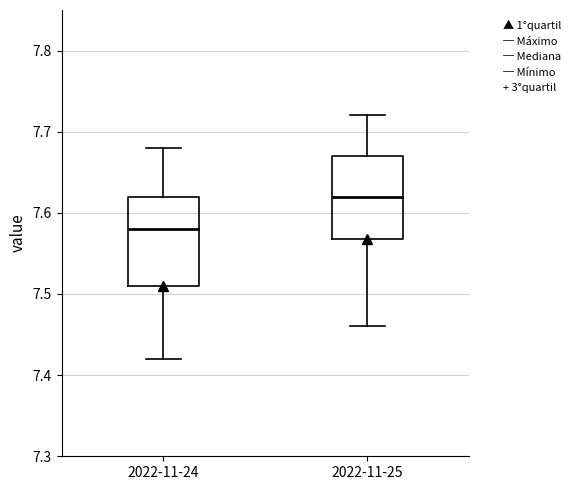

Reading left to right, read every box against the y-axis: the position of its median line, the range the box covers, and the ends of its whiskers. The values are not printed on the chart, so give them approximately, as read against the axis.

2022-11-24: median 7.58, box 7.51 to 7.62, whiskers 7.42 to 7.68
2022-11-25: median 7.62, box 7.57 to 7.67, whiskers 7.46 to 7.72